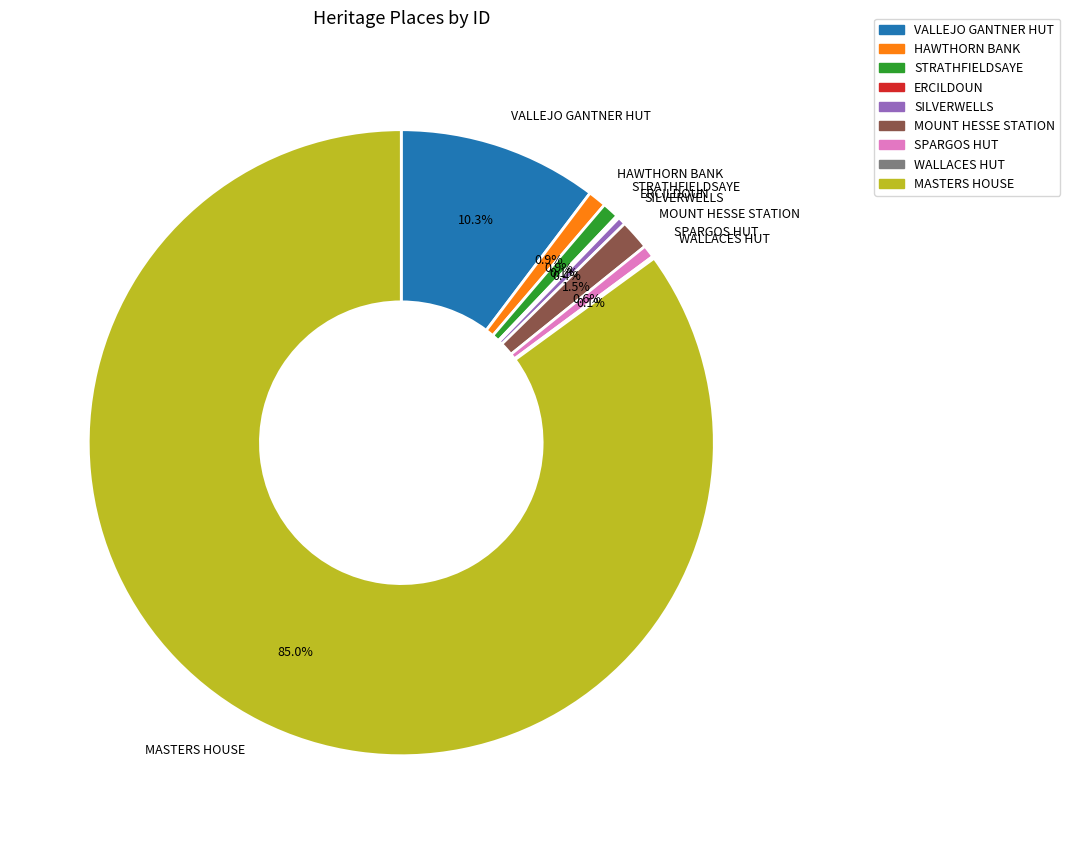

Which slice is the largest?

MASTERS HOUSE